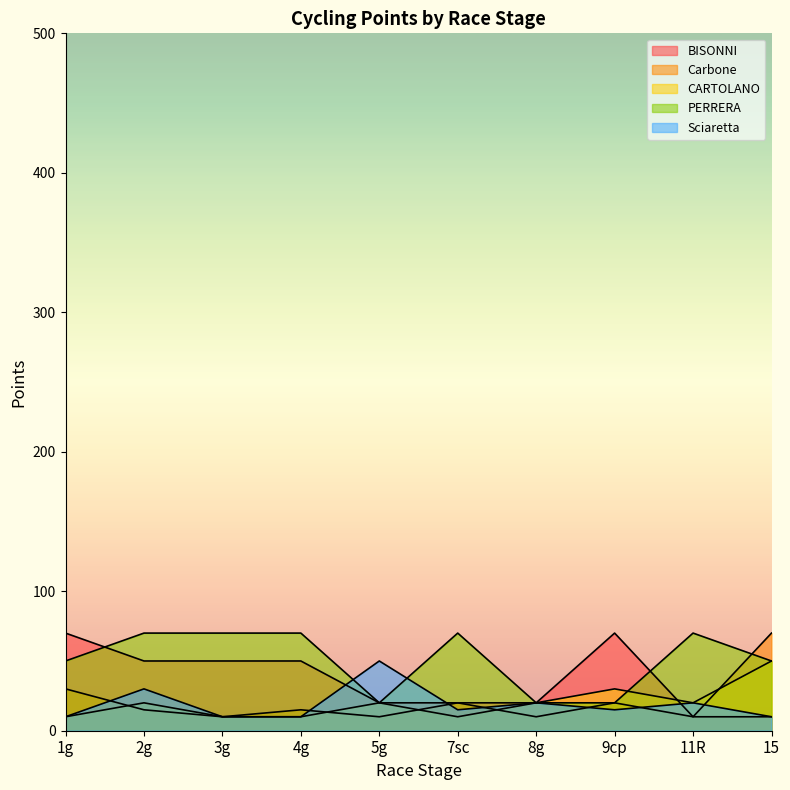

True or false: Carbone has more than 1 points higher than both neighbors.

True